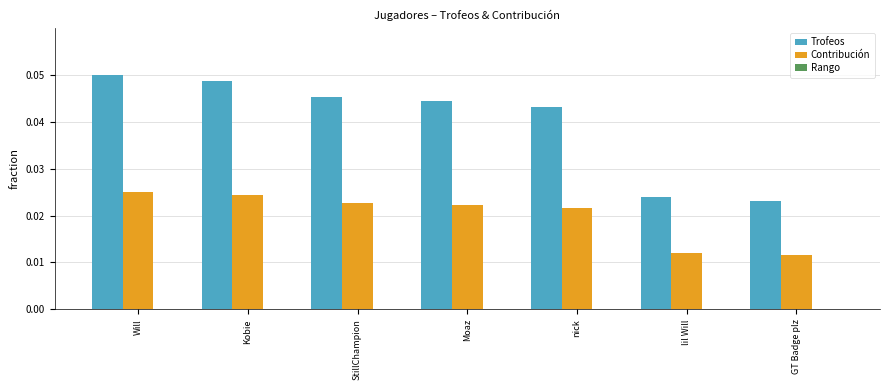

The Trofeos series shows 0.0 at StillChampion. True or false?

True